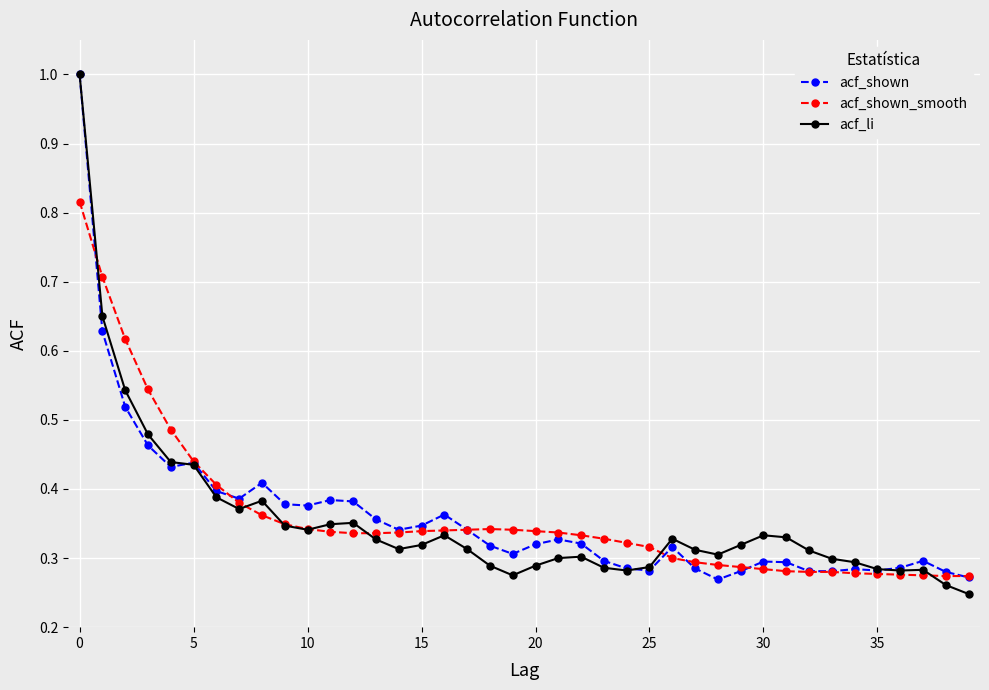

Does the chart display data point markers on the line(s)?

Yes